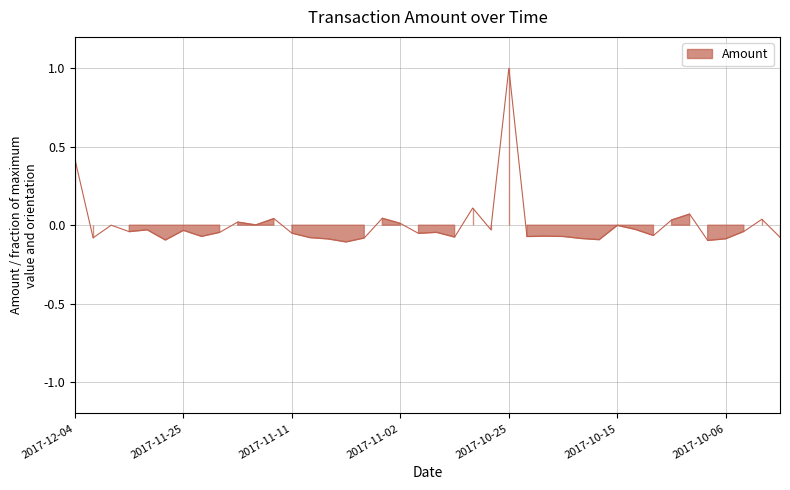

How many points are lower than both their immediate neighbors (excluding endpoints)?

13